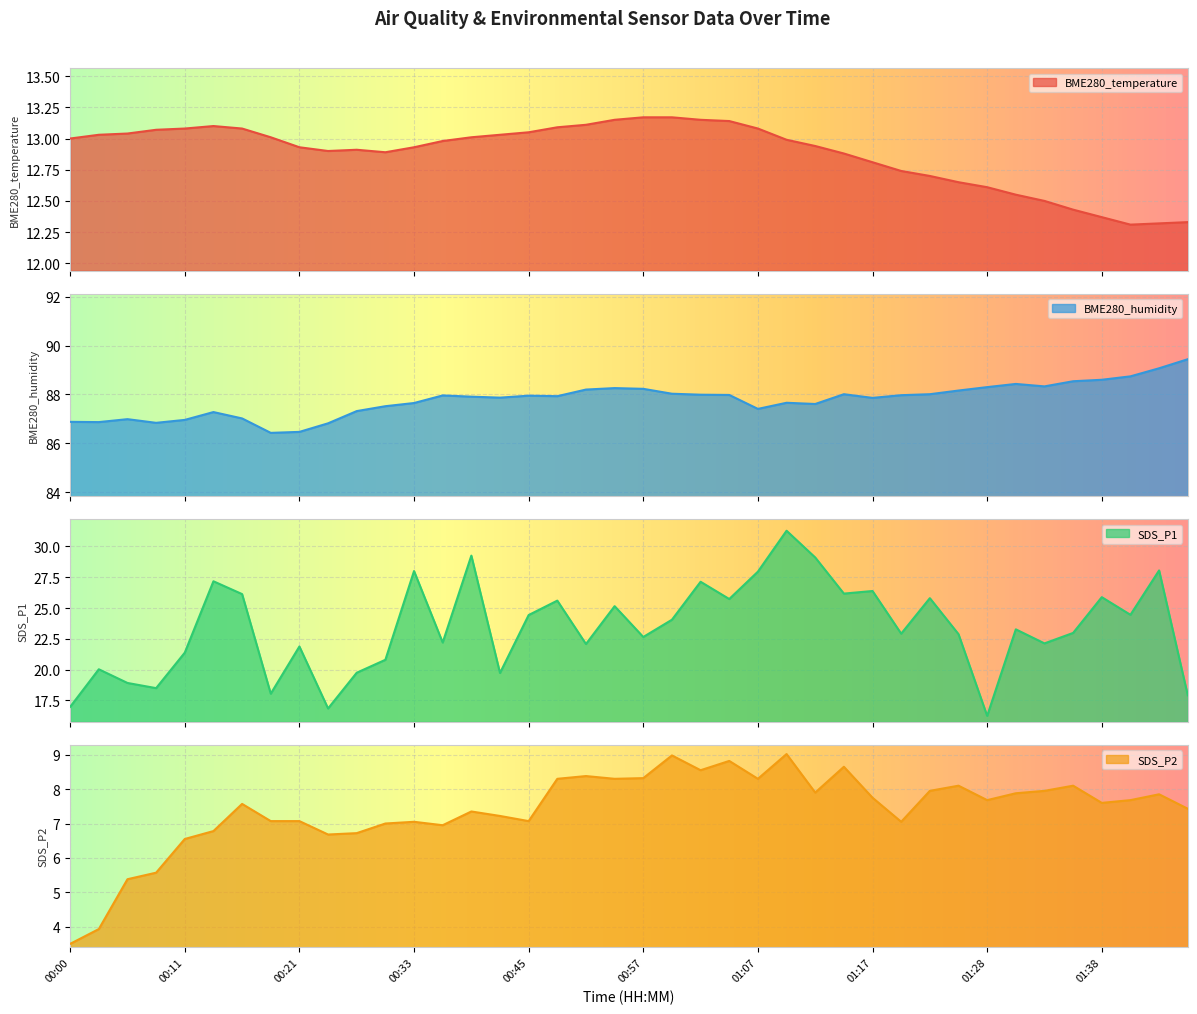

What is the sum of all SDS_P1 values?

935.8